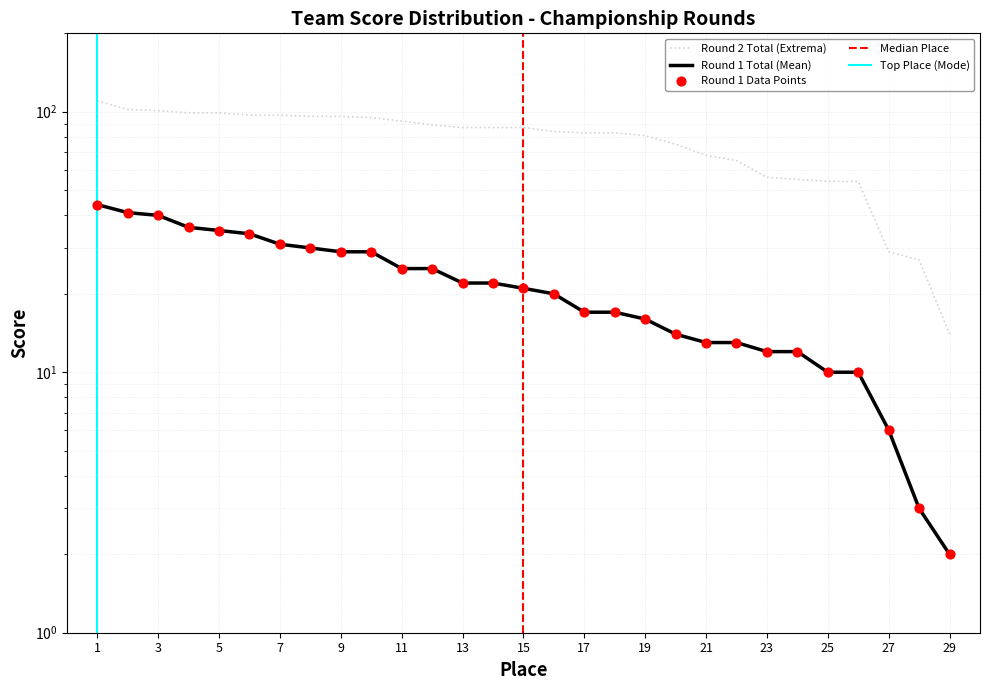

Which series has the widest spread of Y values?

J1 Round 2 Score